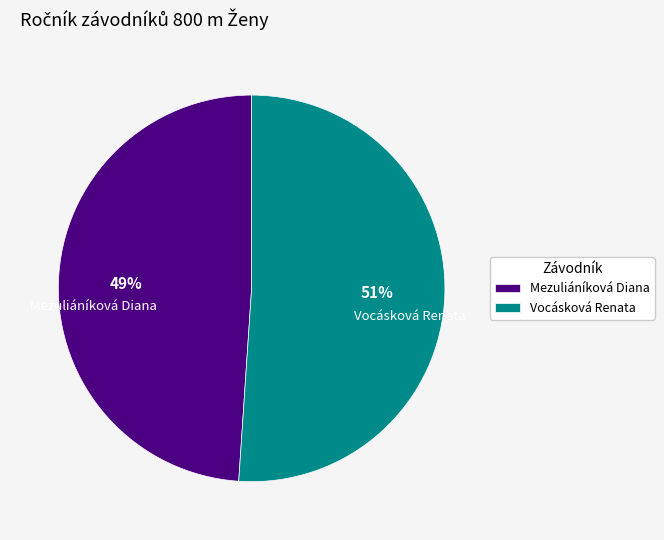

Is it true that Mezuliáníková Diana is 35% of the pie?

False